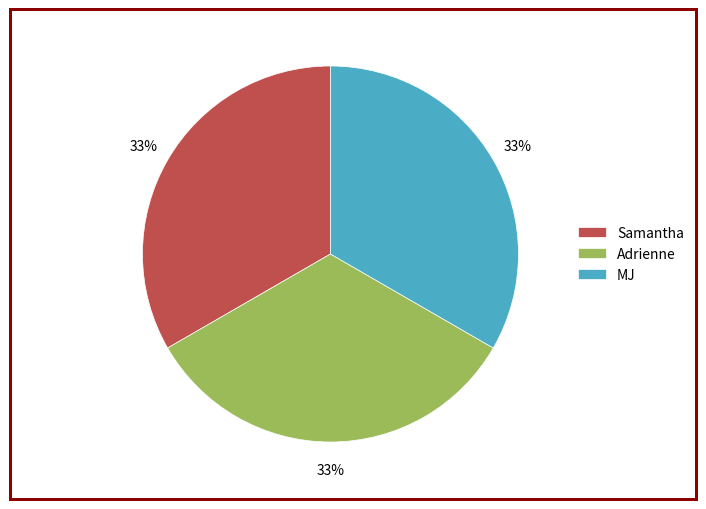

To the nearest percent, what is the average slice percentage?

33%